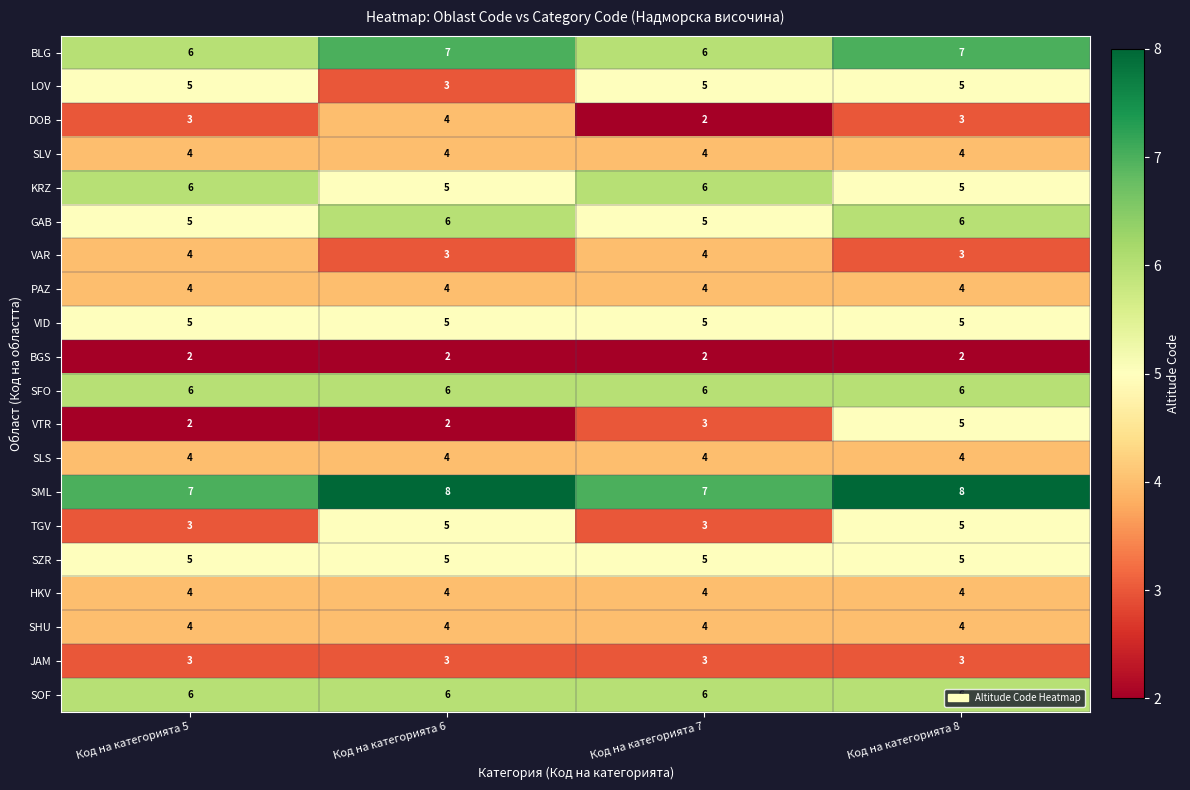

What is the total value across all series at Код на категорията 6?

90